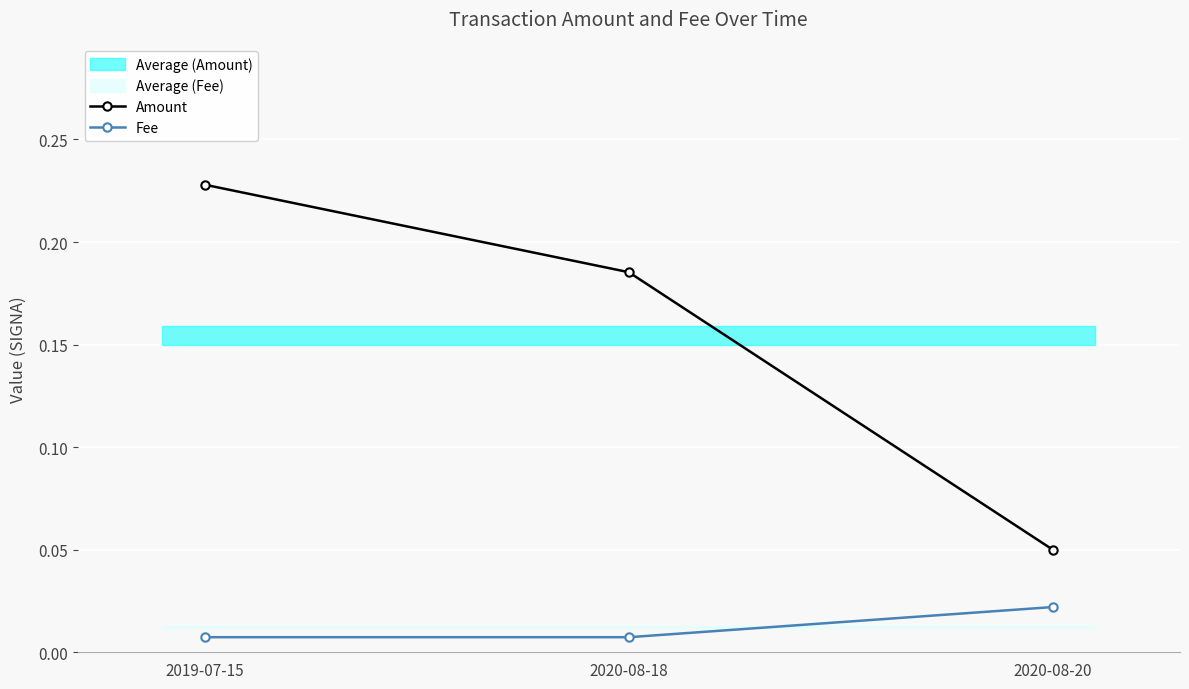

Rank the categories by Fee value from lowest to highest.

2019-07-15, 2020-08-18, 2020-08-20